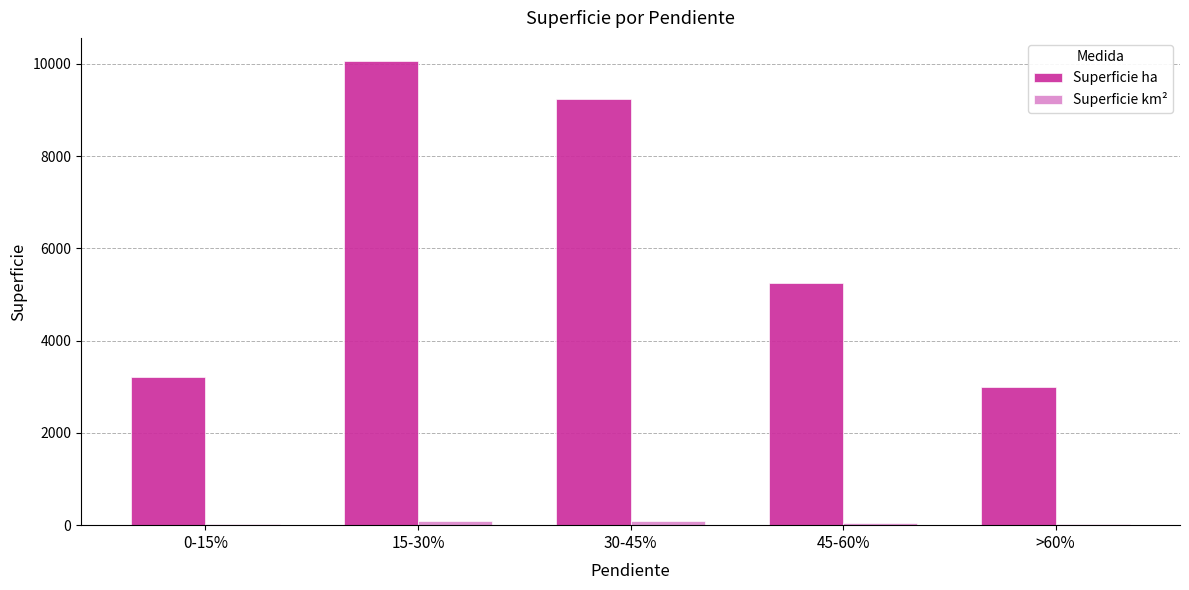

What is the highest value of the Superficie ha series?

10056.8